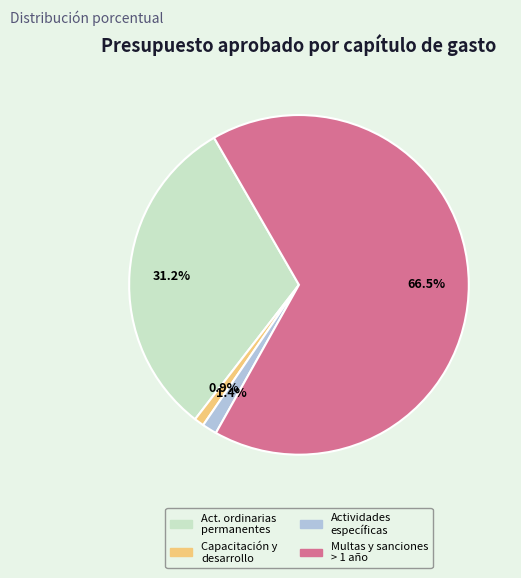

Is there any slice that represents more than half of the pie?

Yes